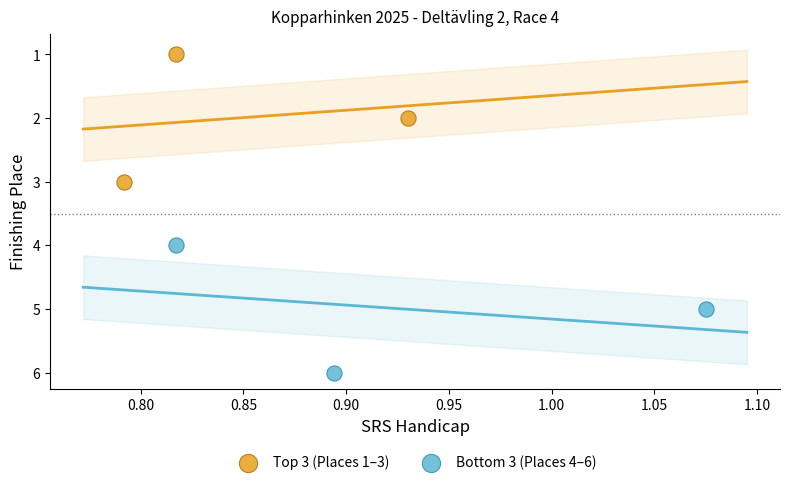

Which series reaches the minimum Y coordinate?

Top 3 (Places 1–3)